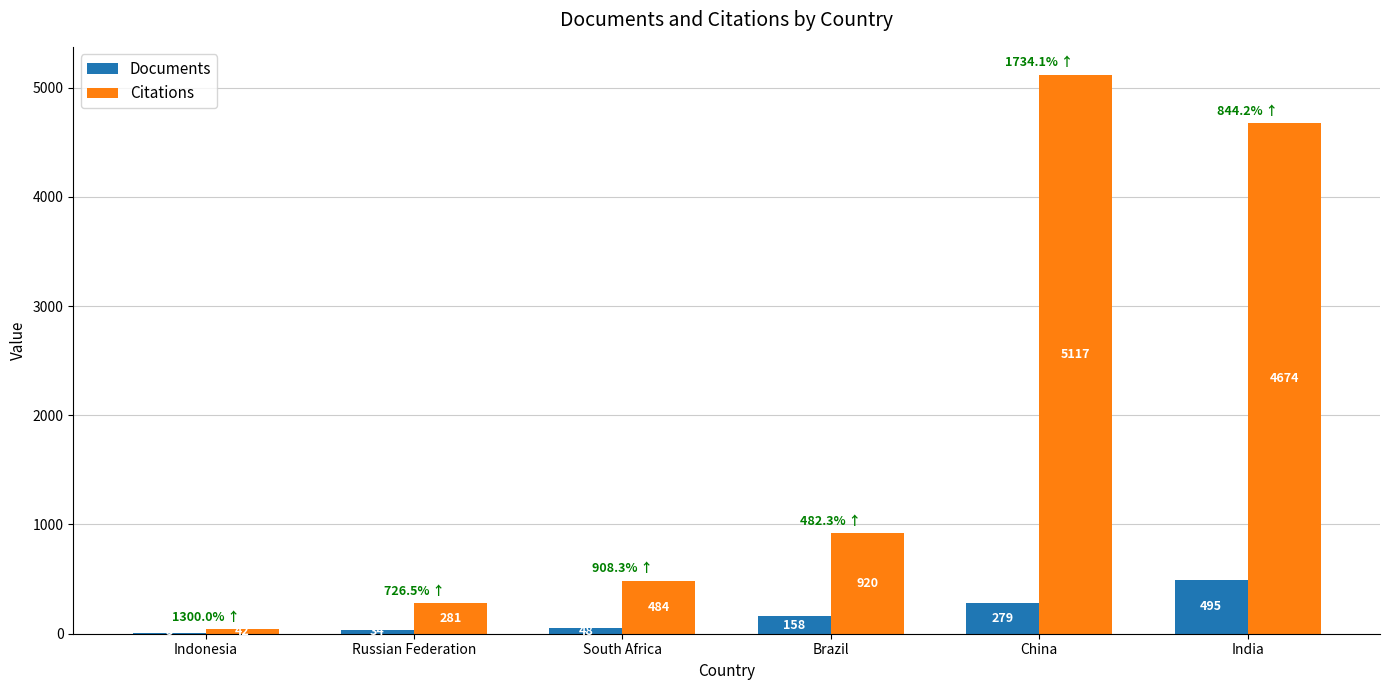

Which category has the highest value in the Citations series?

China